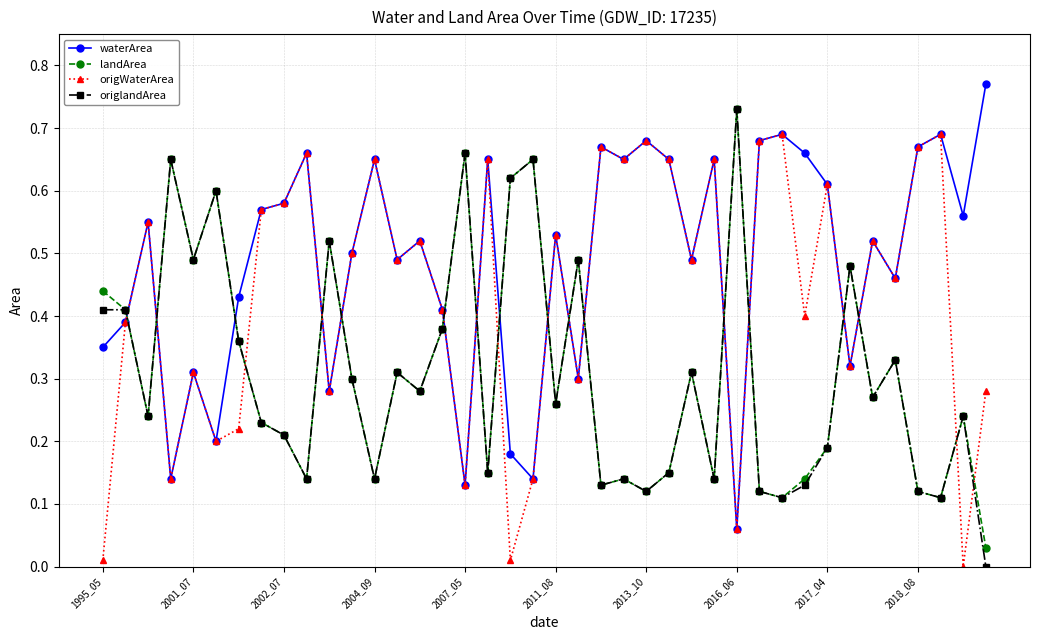

Which series has the largest total across all categories?

waterArea